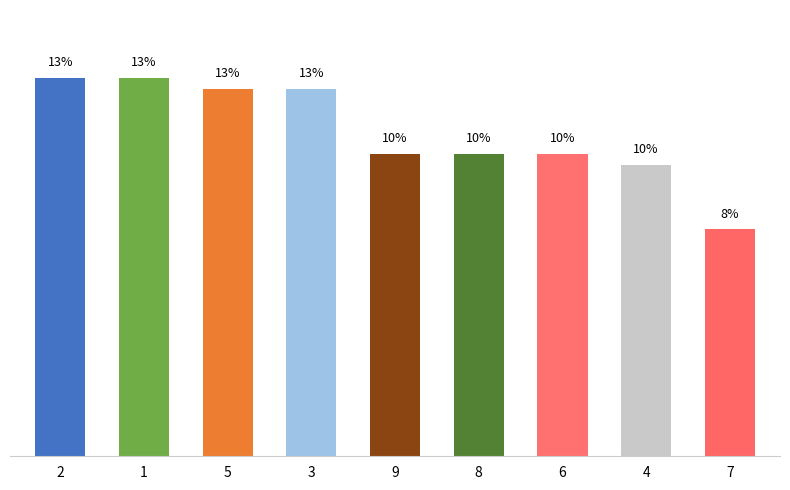

What is the sum of all values?

100.0